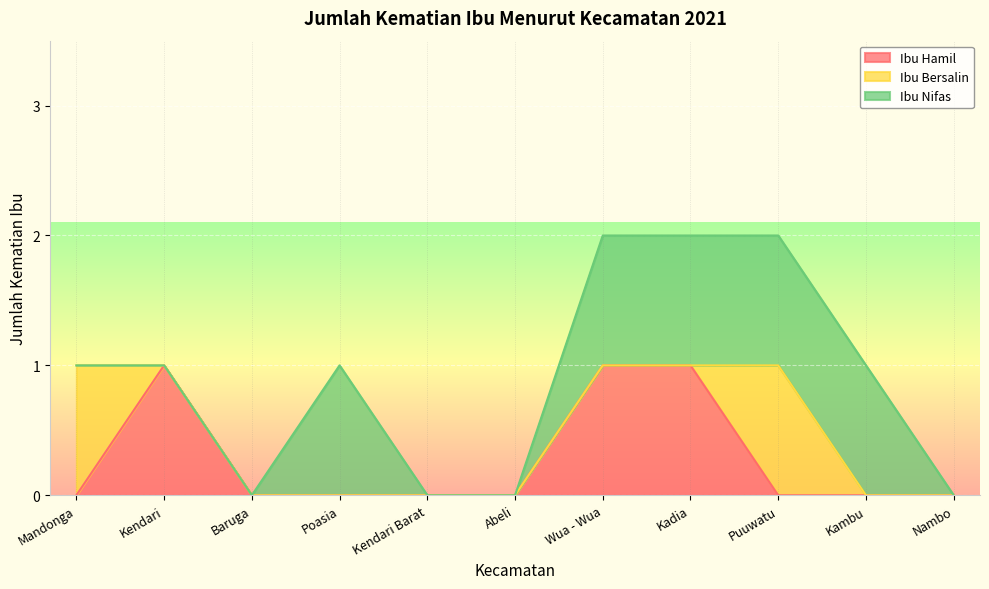

Which series ends up on top after the final intersection of Ibu Bersalin and Ibu Hamil?

Ibu Bersalin